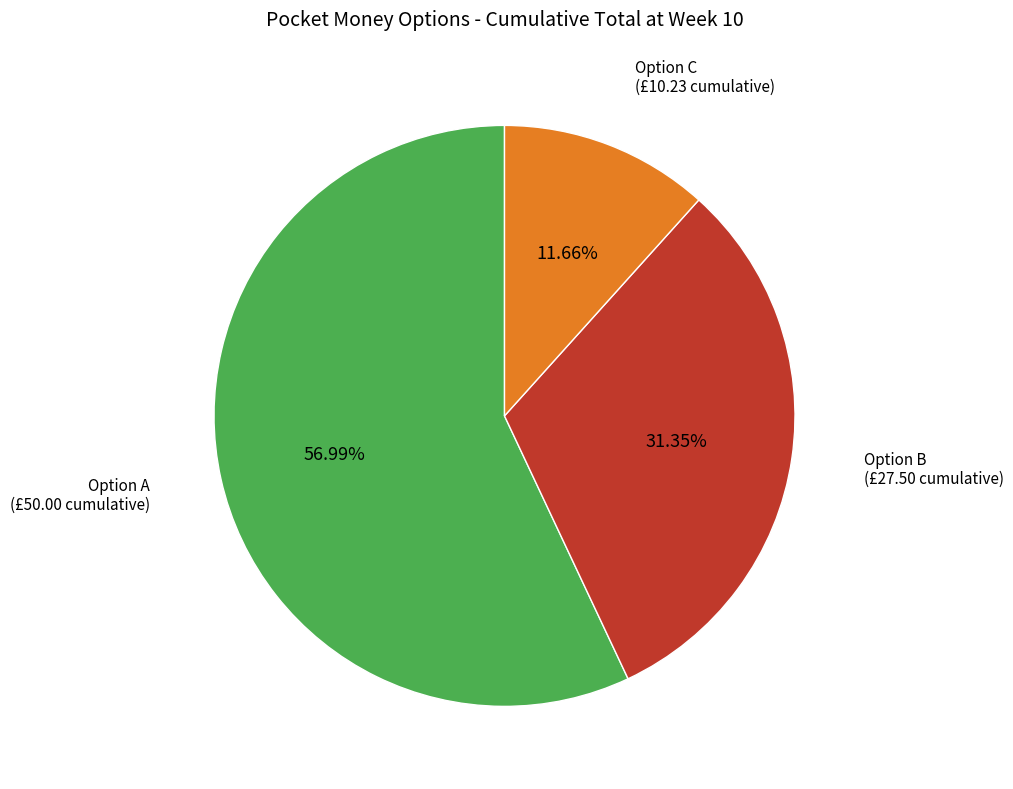

Is there a majority slice in this chart?

Yes